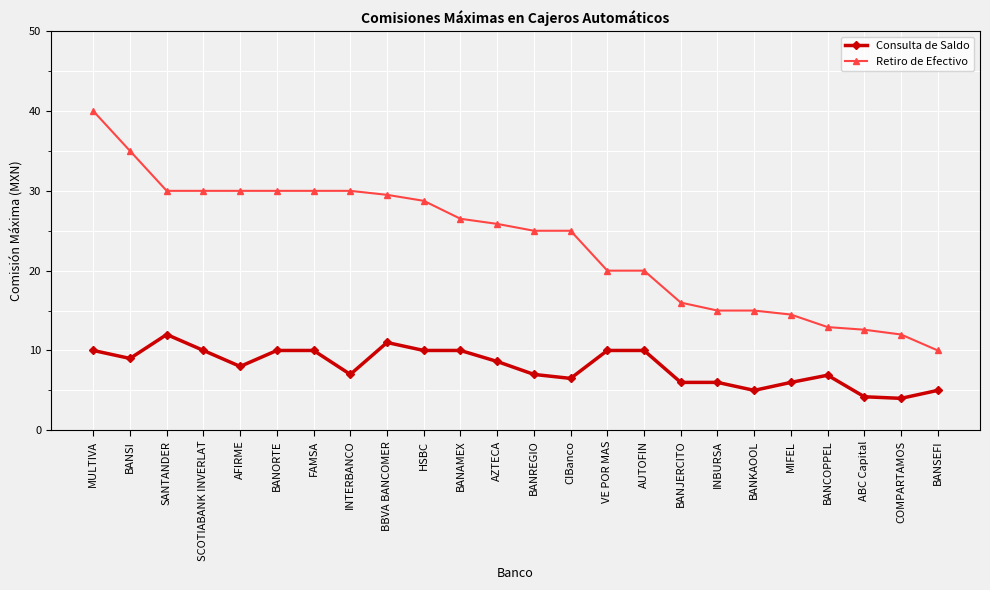

The Consulta de Saldo series shows 1.6 at CIBanco. True or false?

False